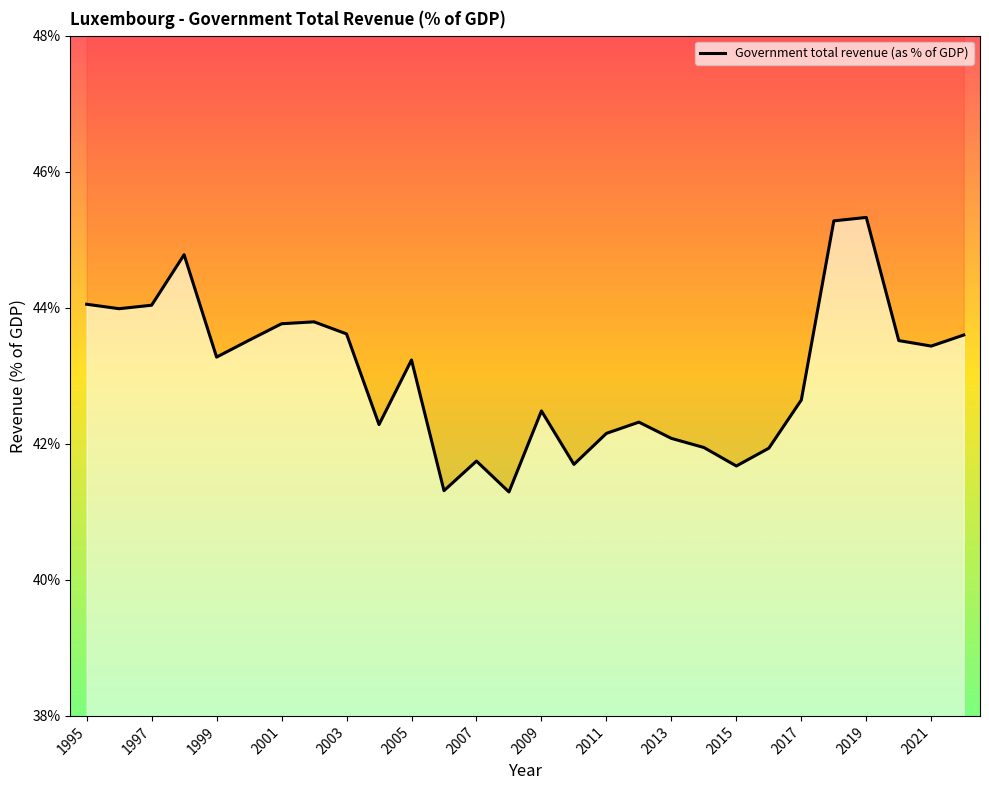

How many values exceed 43?

15